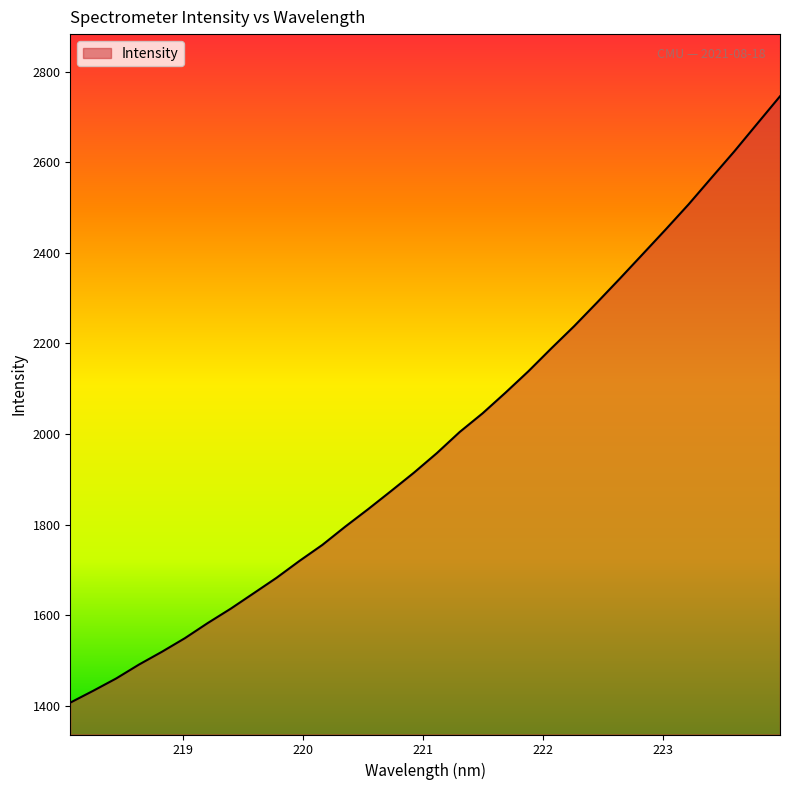

What is the greatest value displayed?

2745.8